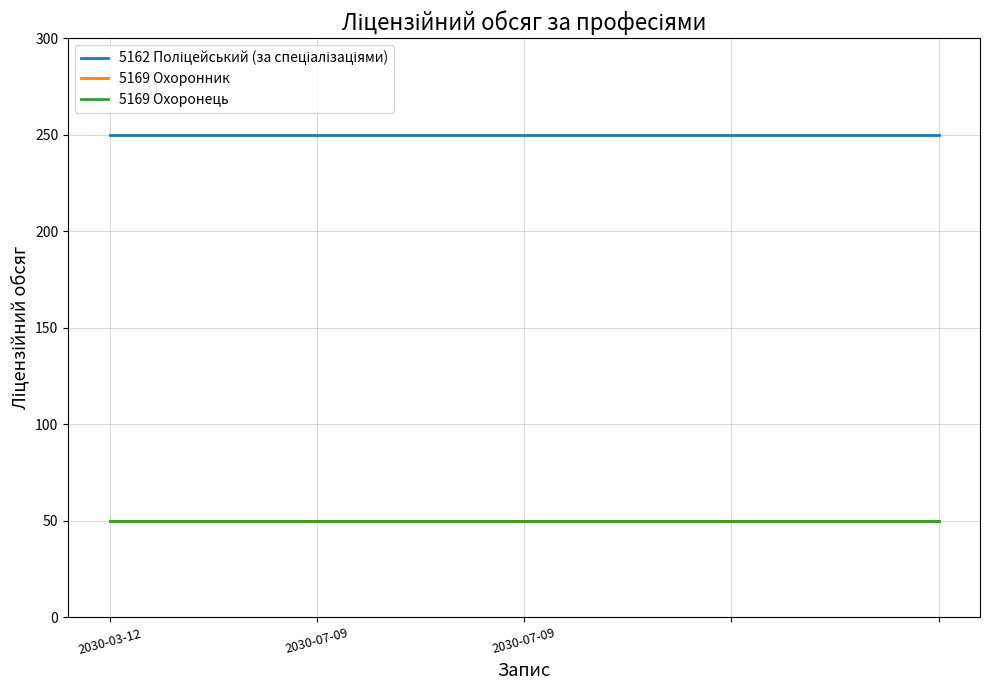

At which category is the sum across all series the highest?

2030-03-12